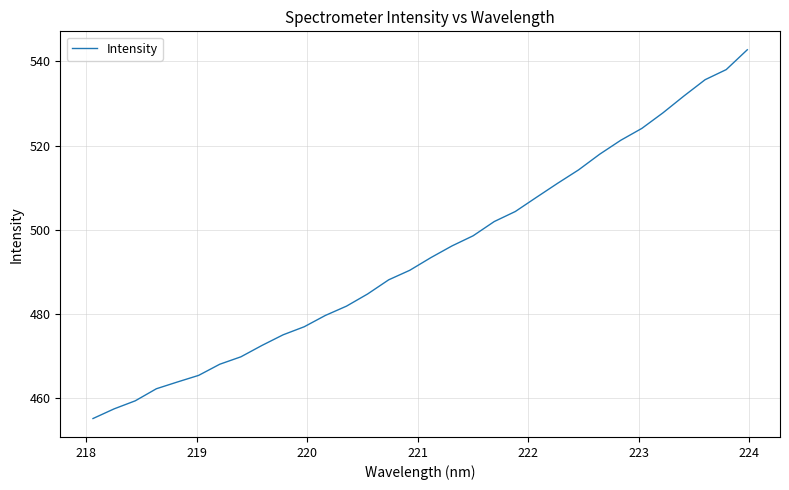

What is the minimum value shown in the chart?

455.2